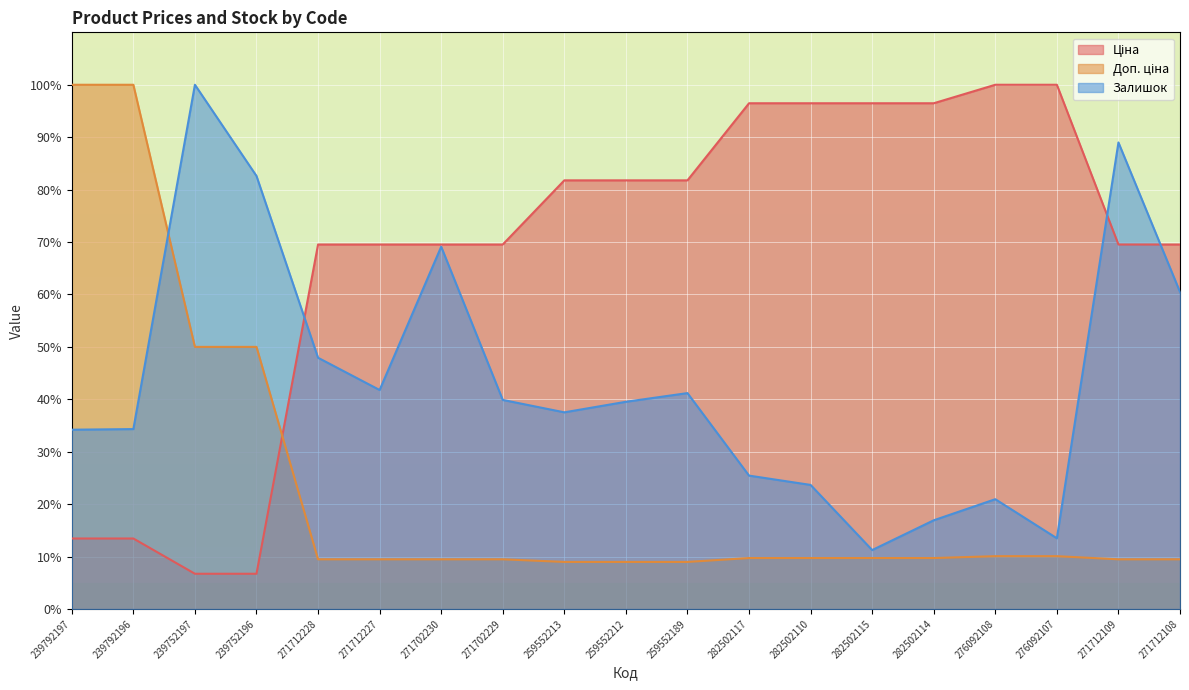

At 271712108, list the series in order from smallest to largest.

Доп. ціна, Залишок, Ціна